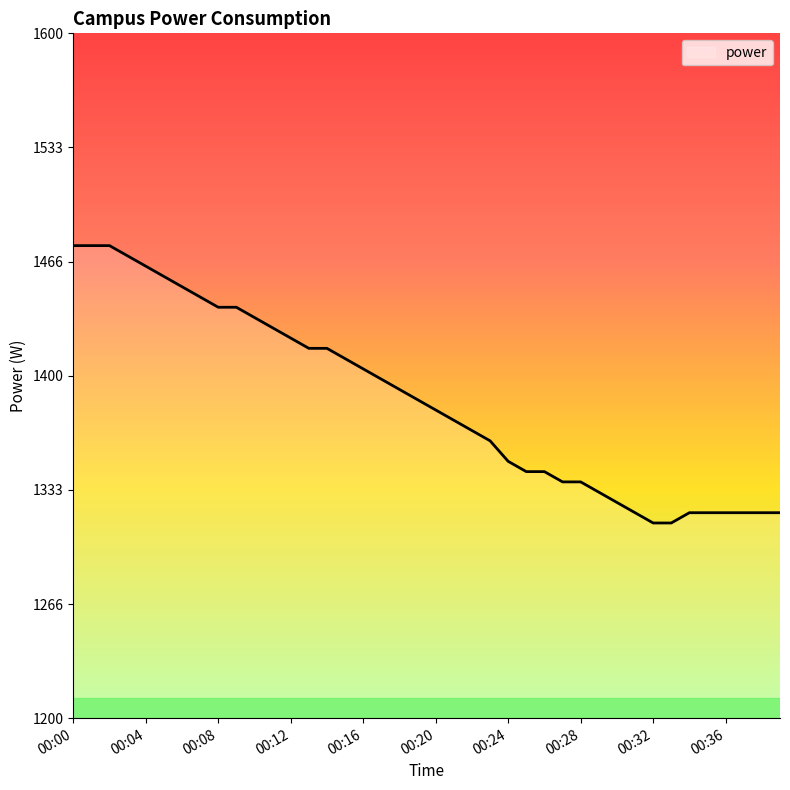

What is the smallest value displayed?

1314